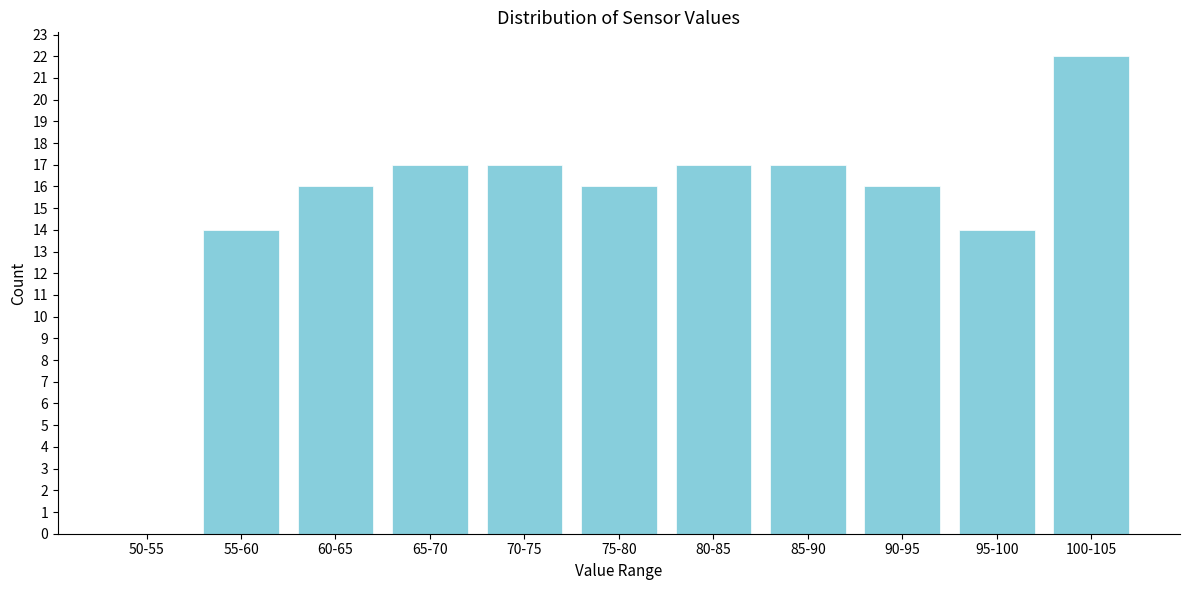

Reading left to right, extract all data points from this chart.

50-55=0	55-60=14	60-65=16	65-70=17	70-75=17	75-80=16	80-85=17	85-90=17	90-95=16	95-100=14	100-105=22